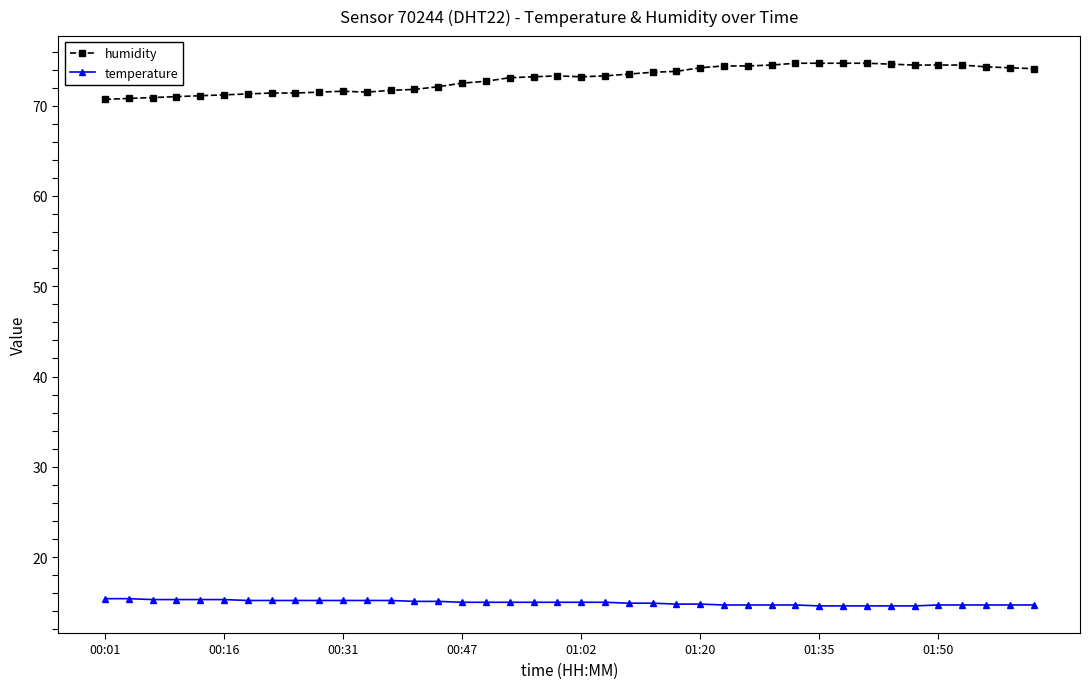

Which series has the largest range (max minus min)?

humidity